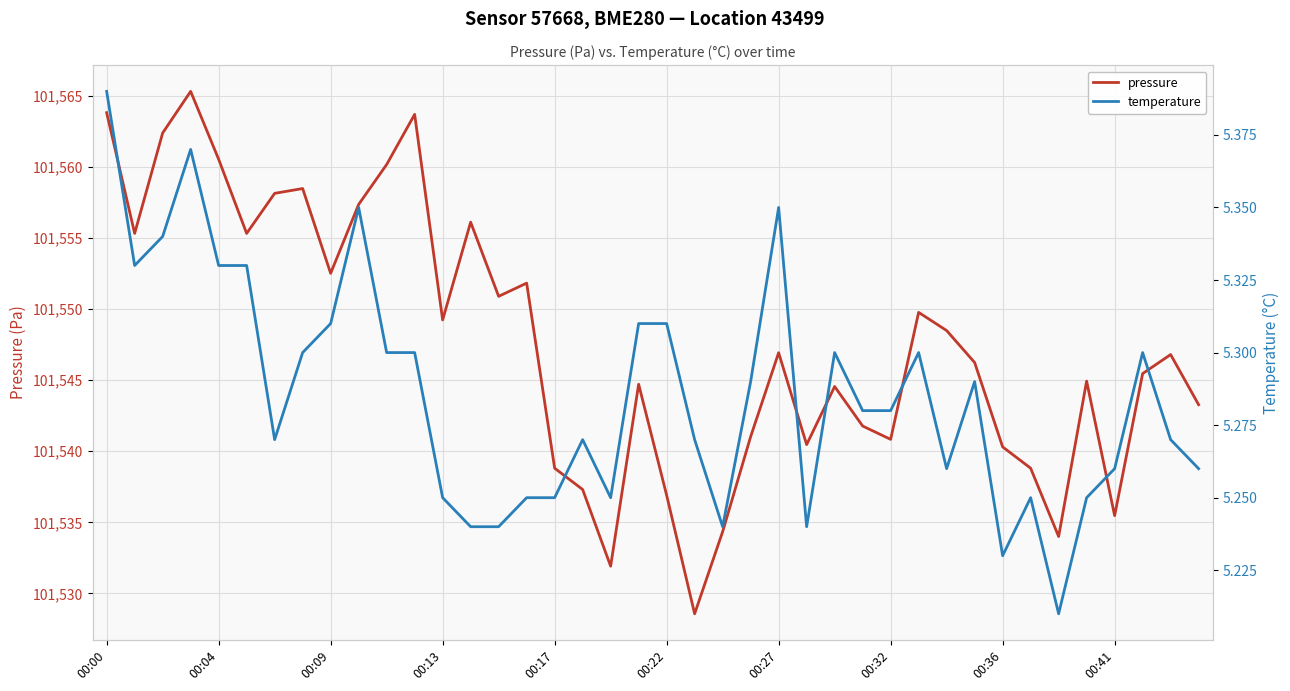

Does the chart have visible grid lines?

Yes